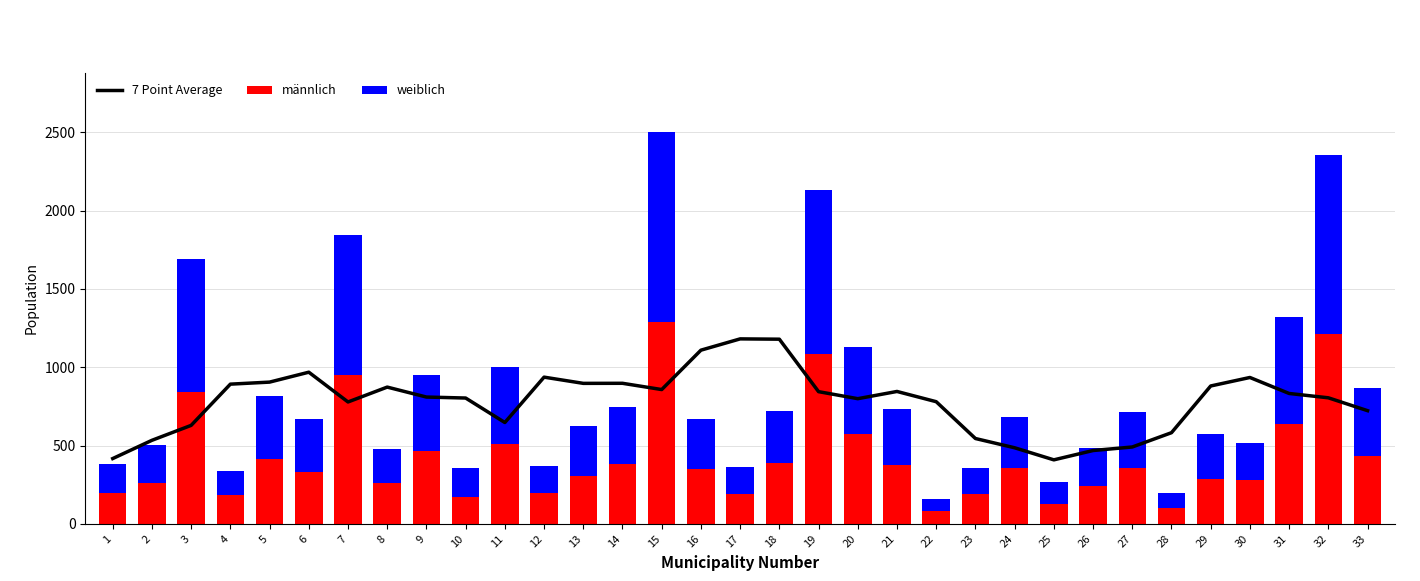

What is the sum of all männlich values?

14023